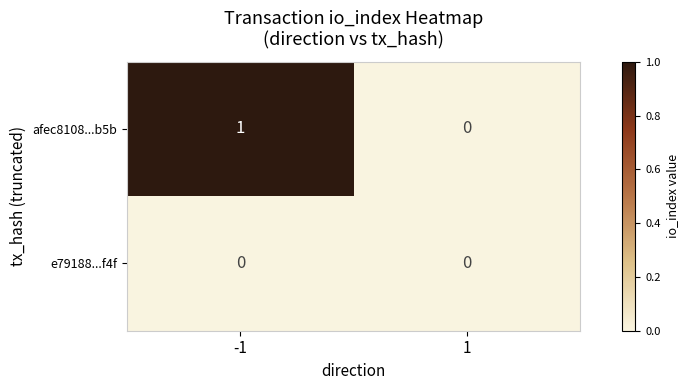

Rank the series by their average value, from lowest to highest.

e79188...f4f, afec8108...b5b